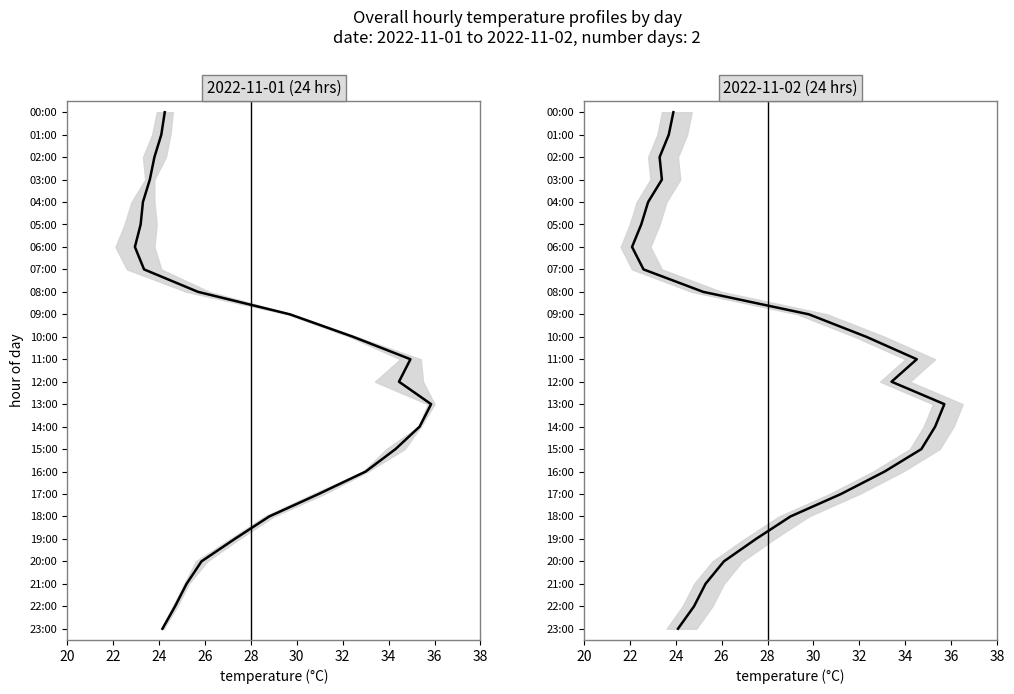

Which has a higher value, 22 or 36?

22